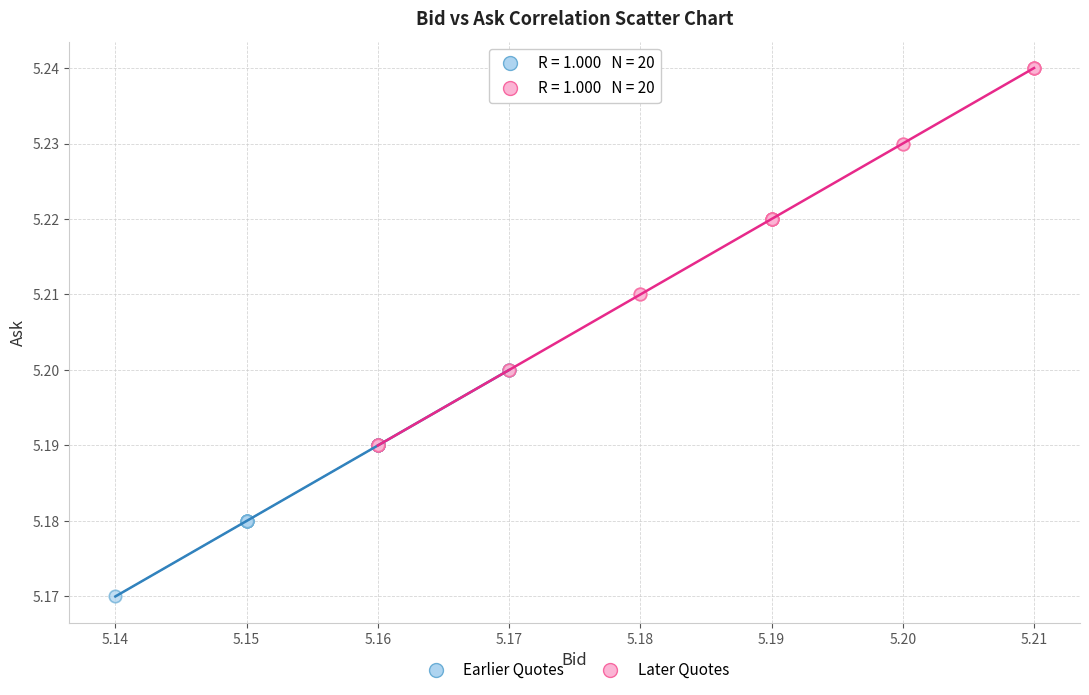

Which series has the widest spread of Y values?

Later Quotes